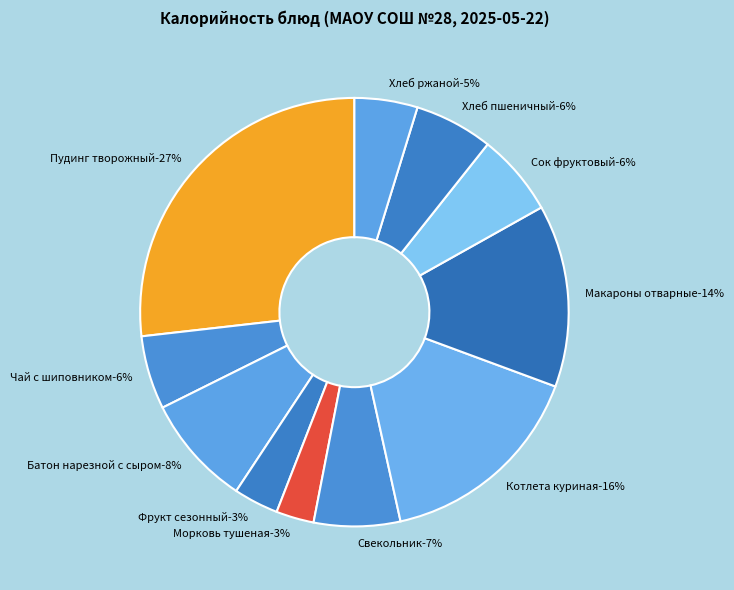

To the nearest percent, what is the difference between the largest and smallest slice percentages?

24%